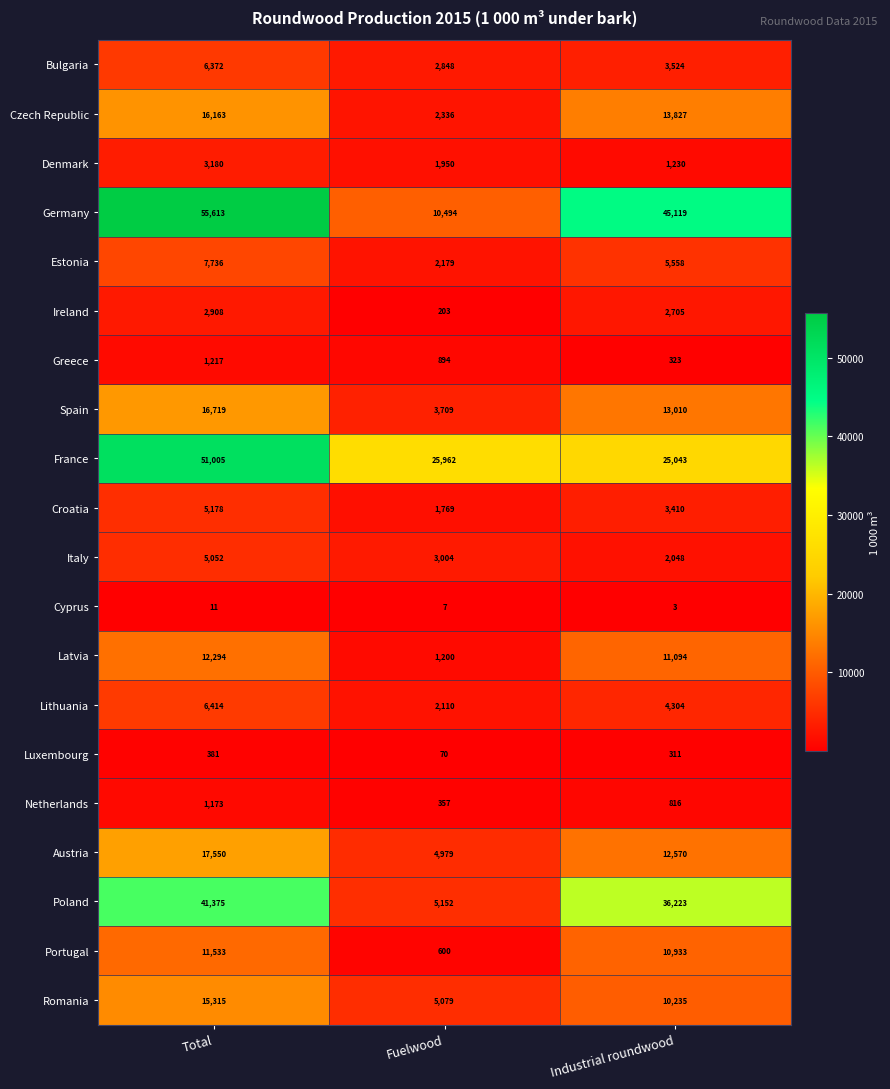

What is the difference between the maximum and second lowest values in the Croatia series?

1768